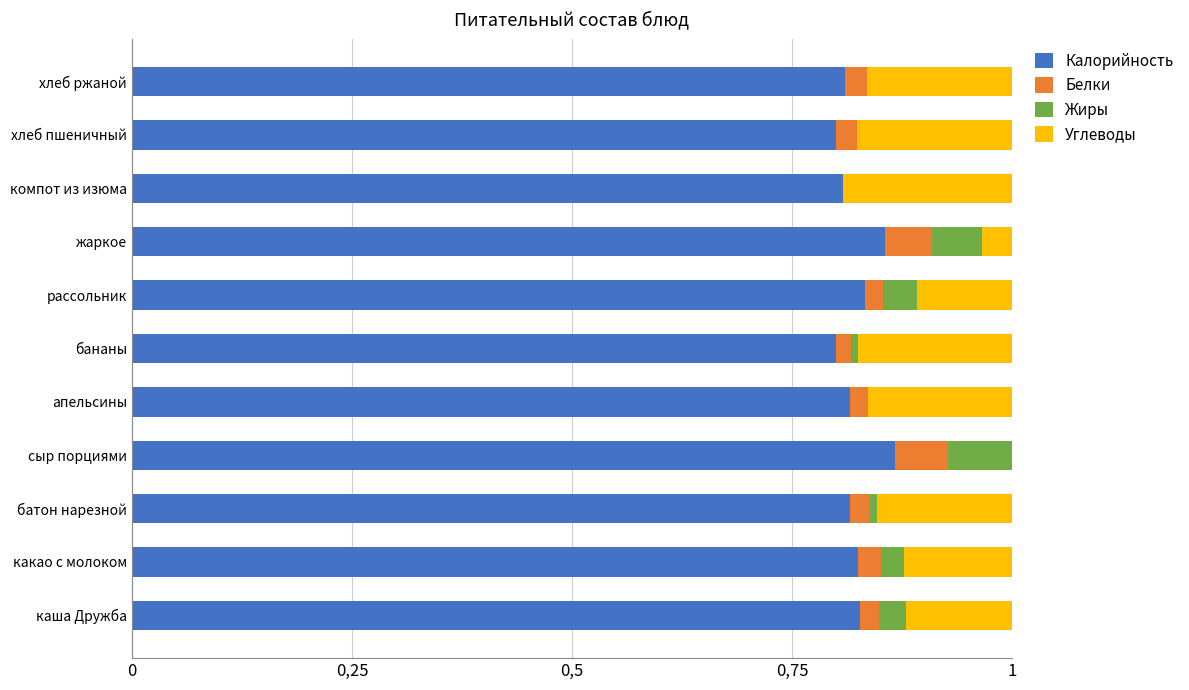

What are all the series names shown in the legend?

Калорийность, Белки, Жиры, Углеводы